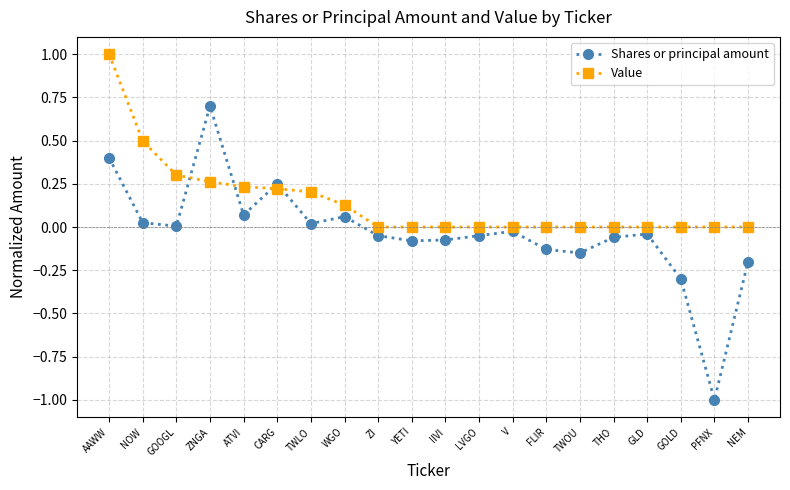

What is the difference between the maximum and second lowest values in the Shares or principal amount series?

1.0